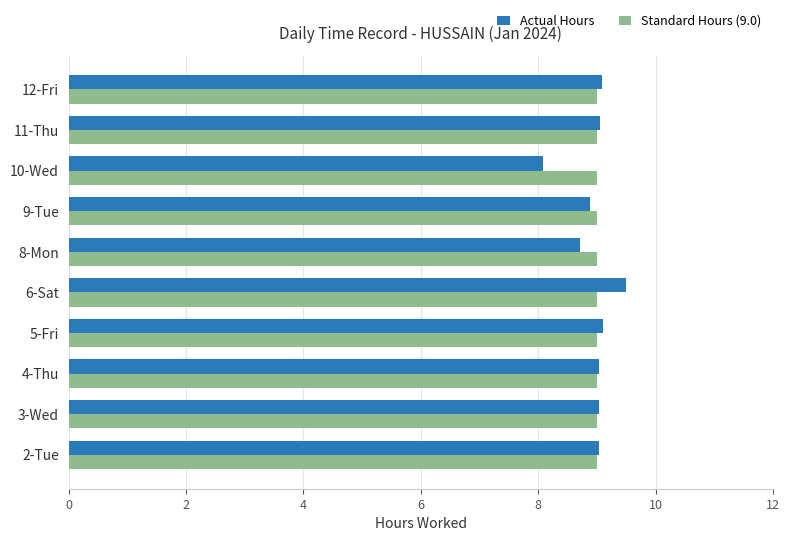

True or false: Standard Hours (9.0) has a value of 9.0 at 2-Tue.

True